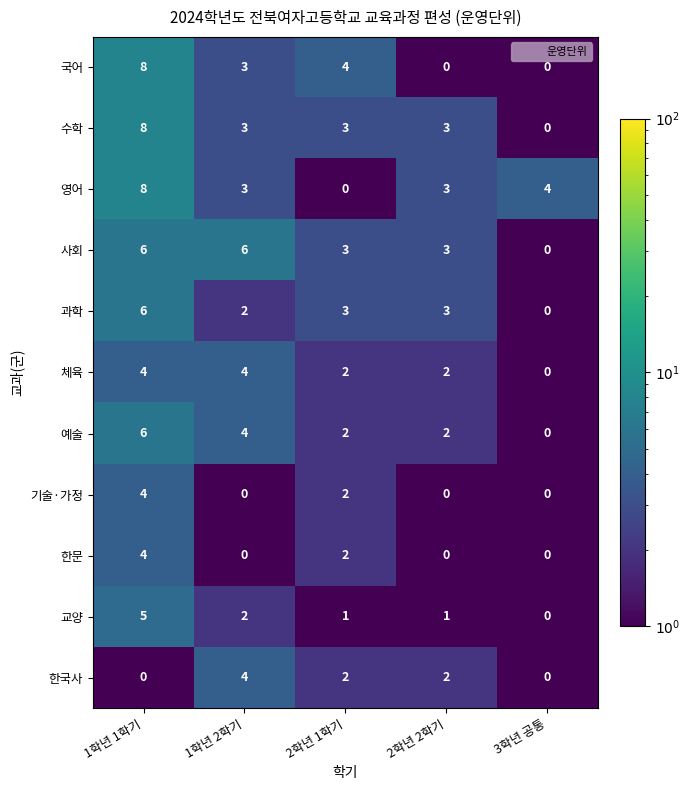

What is the difference between the maximum and second lowest values in the 영어 series?

5